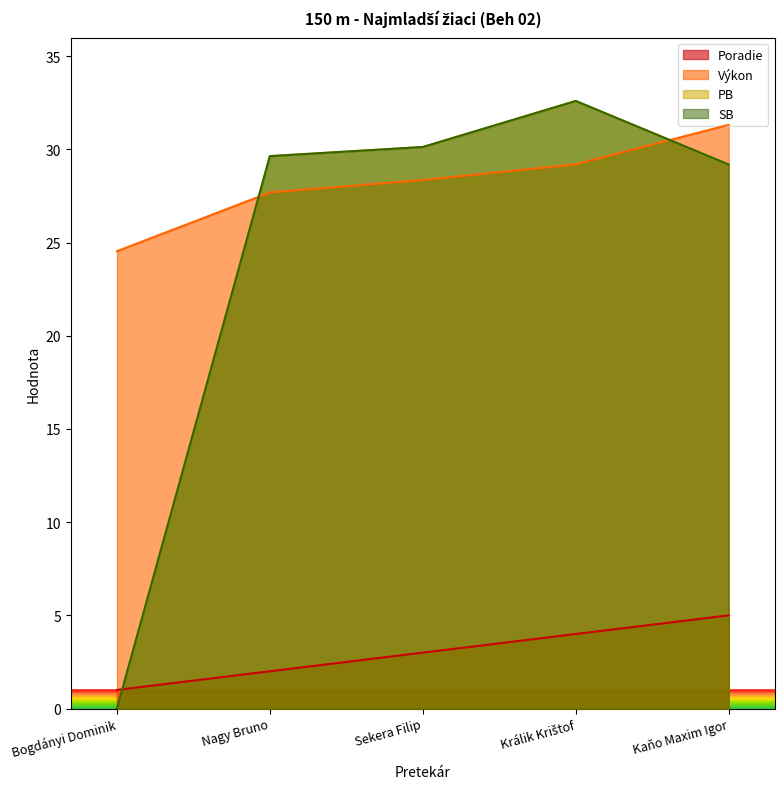

Reading left to right, what are all the values shown in this chart?

Poradie: Bogdányi Dominik=1.0	Nagy Bruno=2.0	Sekera Filip=3.0	Králik Krištof=4.0	Kaňo Maxim Igor=5.0
Výkon: Bogdányi Dominik=24.5	Nagy Bruno=27.7	Sekera Filip=28.4	Králik Krištof=29.2	Kaňo Maxim Igor=31.3
PB: Bogdányi Dominik=0.0	Nagy Bruno=29.6	Sekera Filip=30.1	Králik Krištof=32.6	Kaňo Maxim Igor=29.2
SB: Bogdányi Dominik=0.0	Nagy Bruno=29.6	Sekera Filip=30.1	Králik Krištof=32.6	Kaňo Maxim Igor=29.2